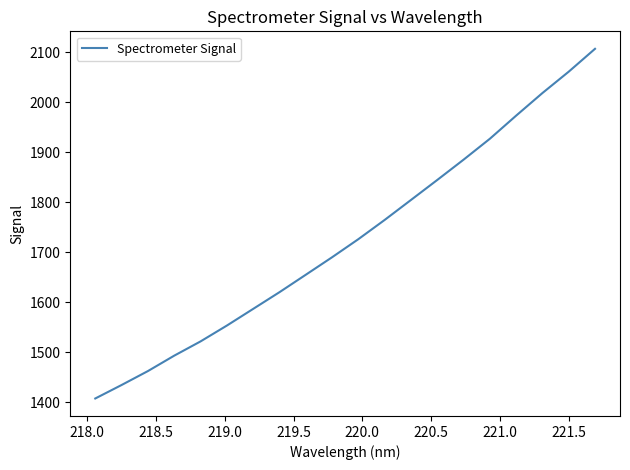

What is the average value?

1726.5